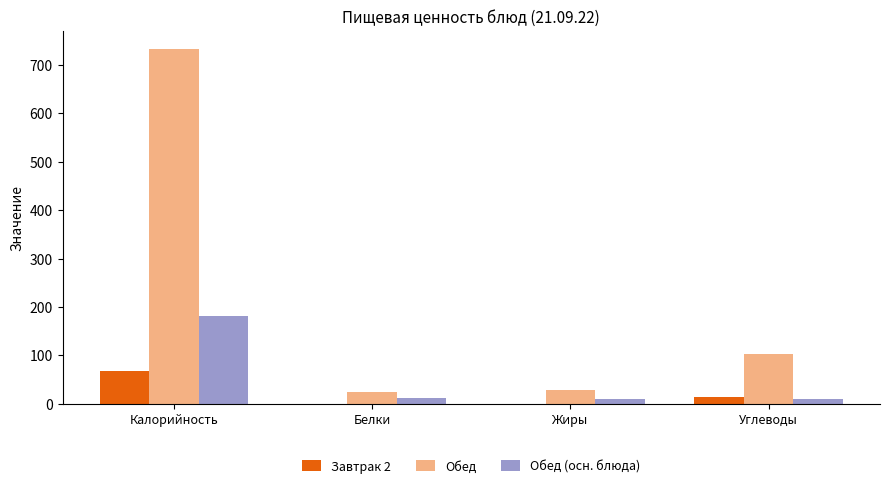

What is the sum of all Завтрак 2 values?

83.4